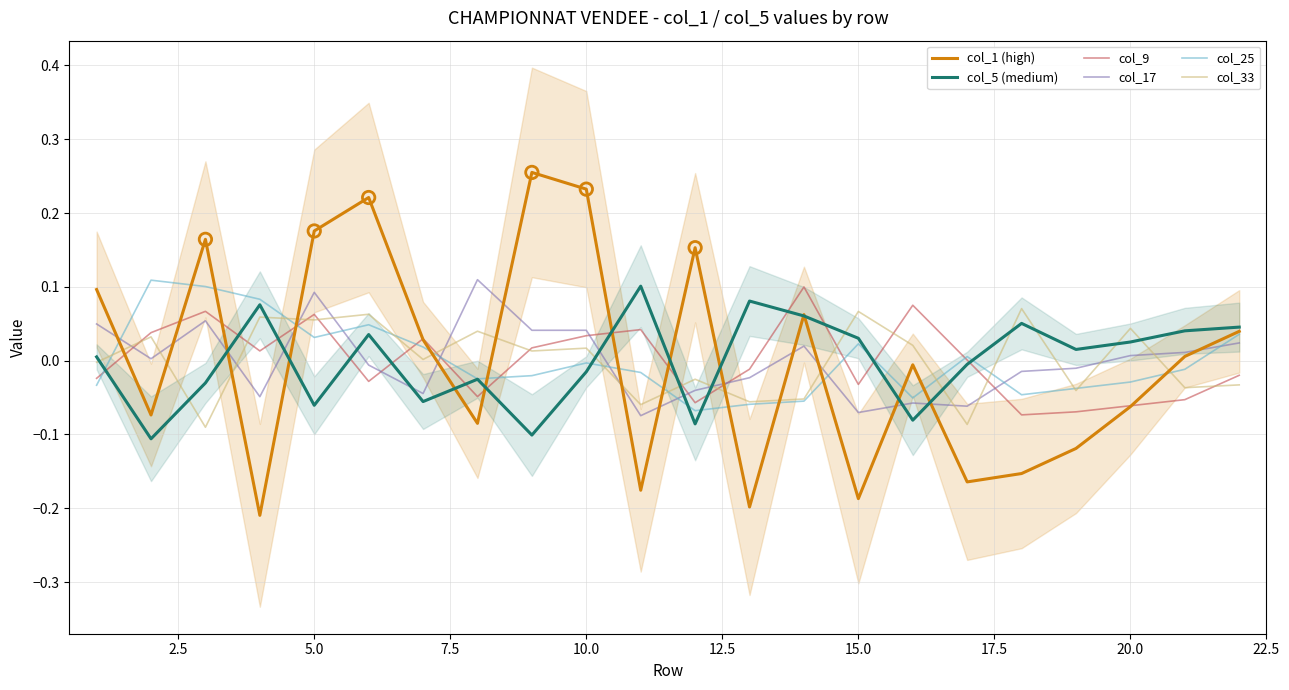

How many times do col_17 and col_5 (medium) cross each other?

9